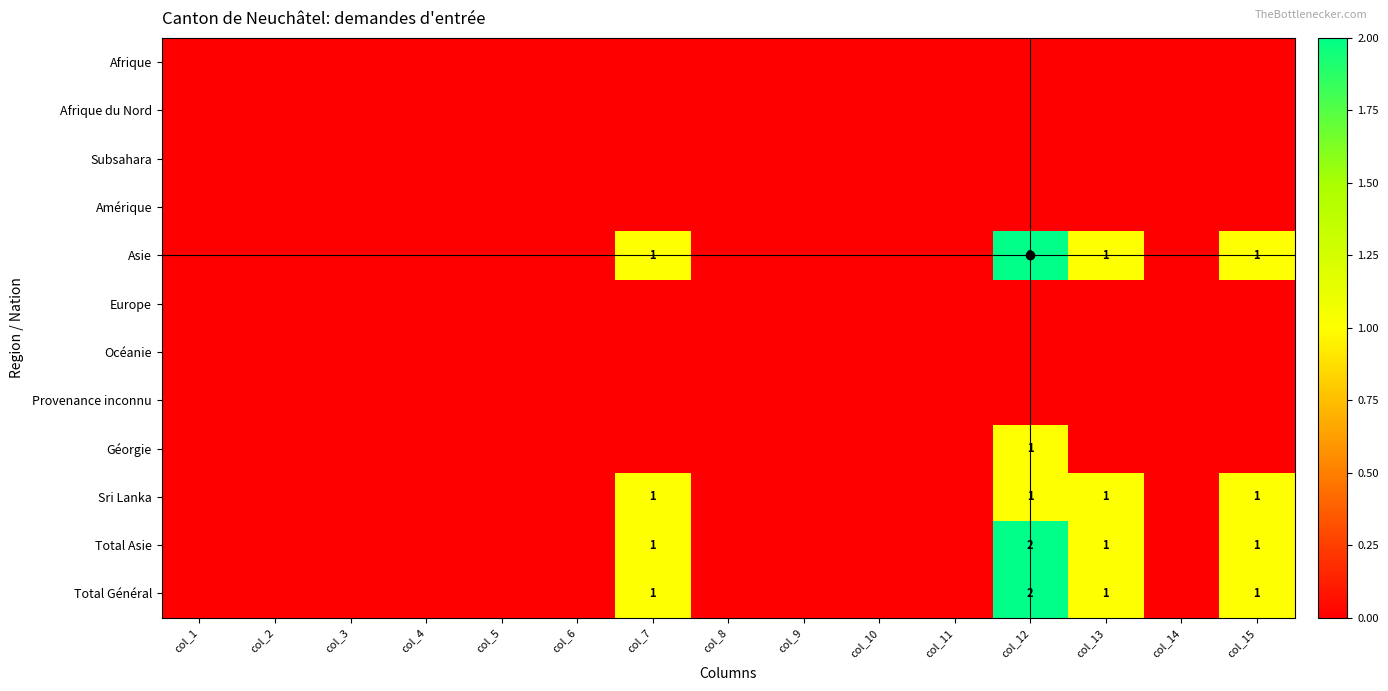

The value of Total Asie at col_13 is 1. True or false?

True